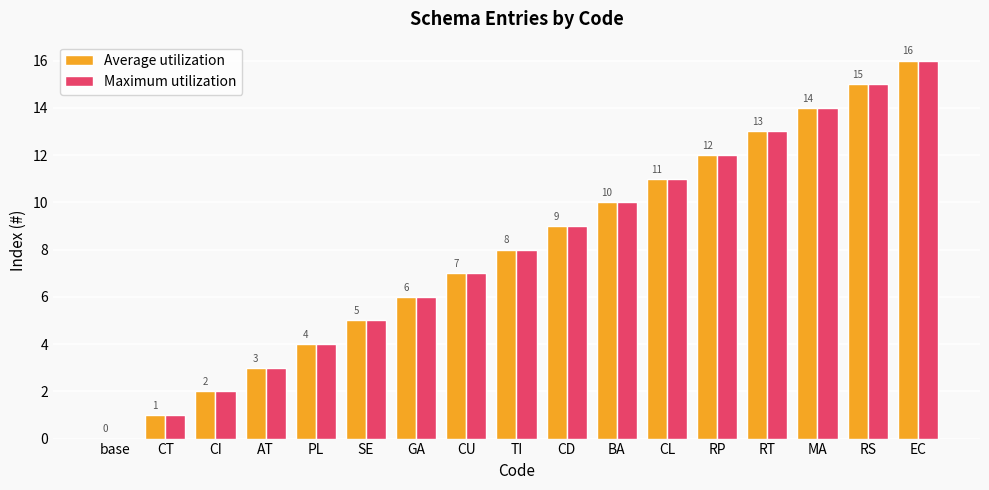

Which category has the highest value in the Maximum utilization series?

EC